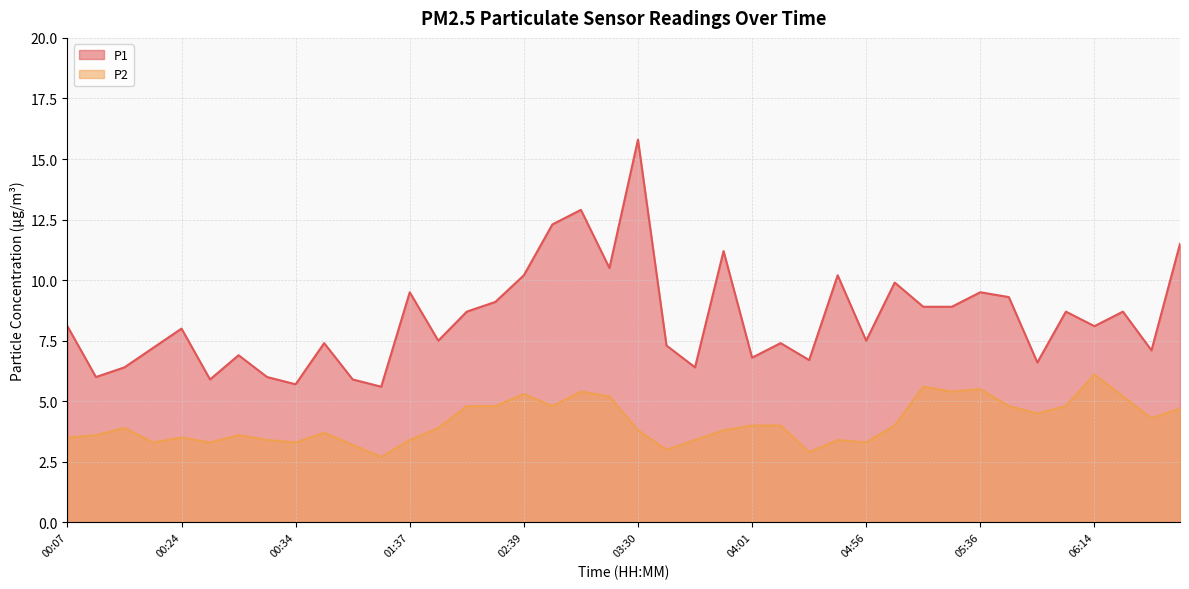

What is the value of the P1 point at the 31st from the left?

8.9